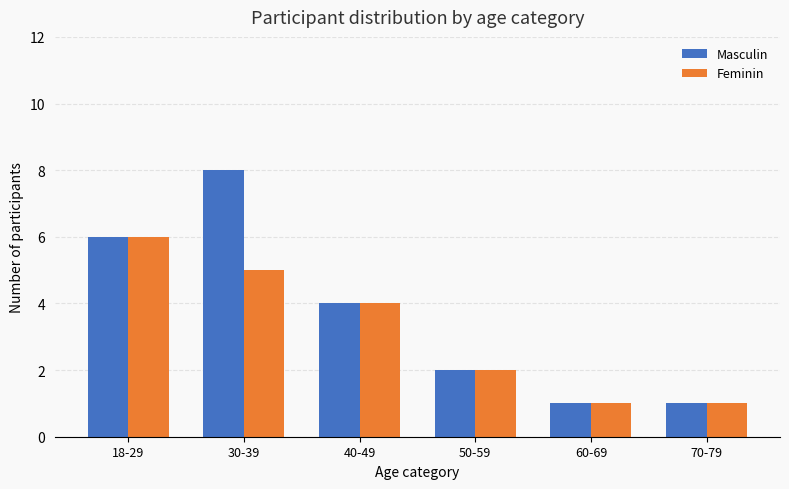

What is the maximum value for Feminin?

6